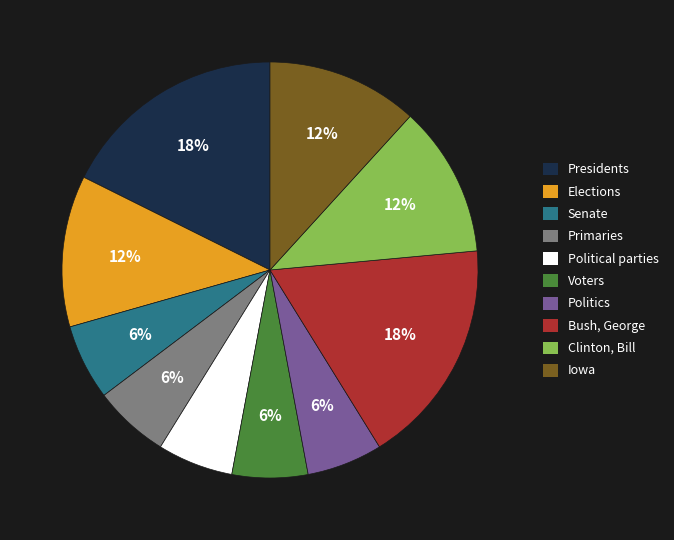

Is the sum of Voters and Bush, George greater than half?

No